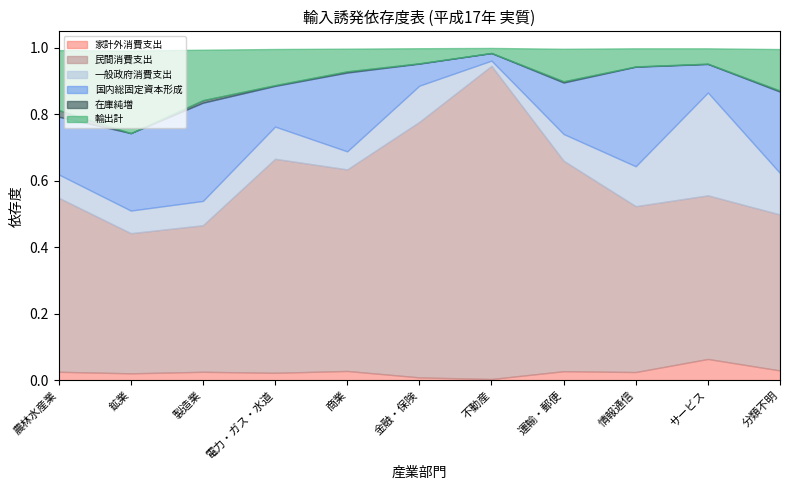

The 家計外消費支出 series shows 0.0 at 鉱業. True or false?

True